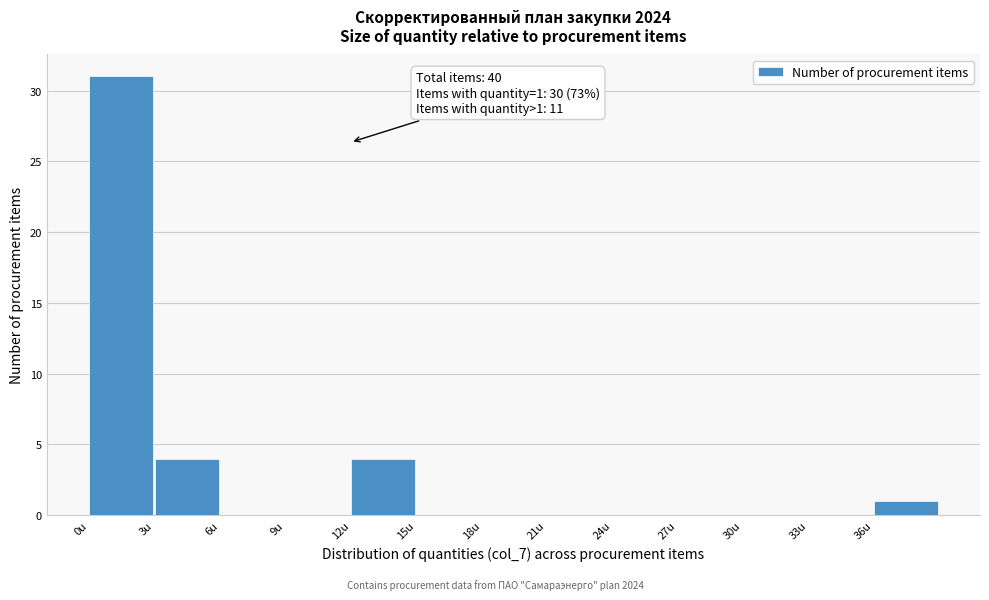

Which range on the x-axis has the tallest bar?

0 to 3